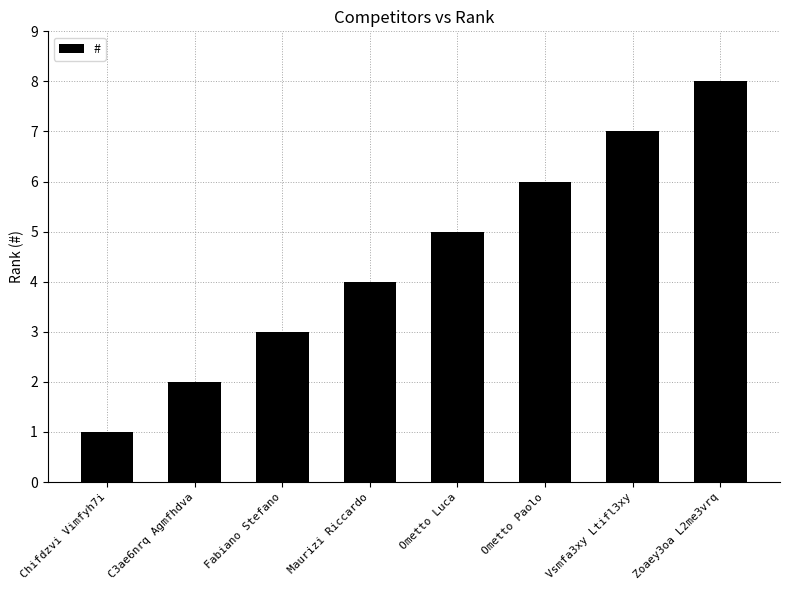

What is the sum of all values?

36